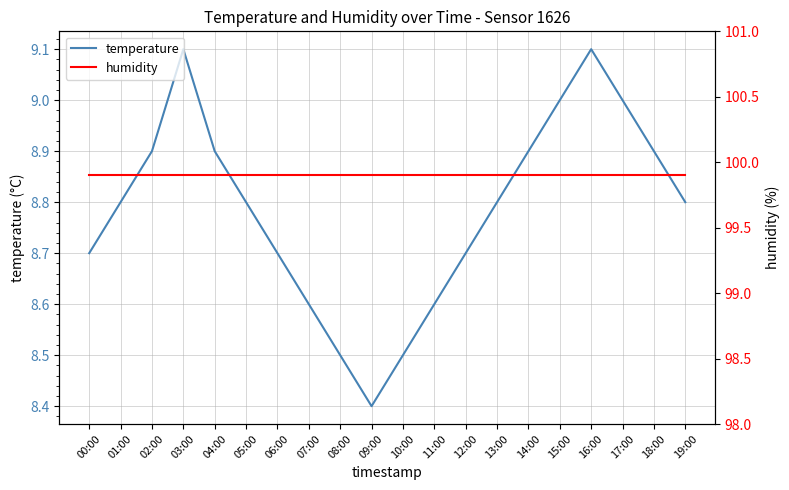

Which category has the highest value in the temperature series?

03:00